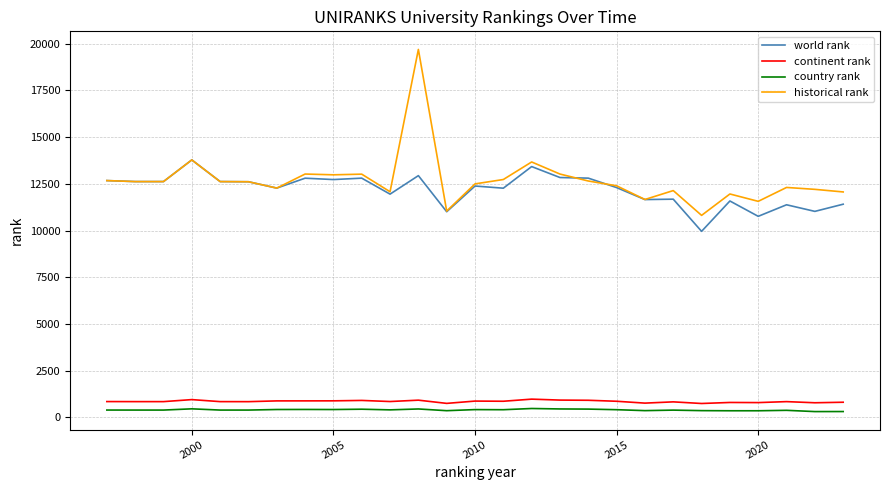

Count the number of data series in this chart.

4